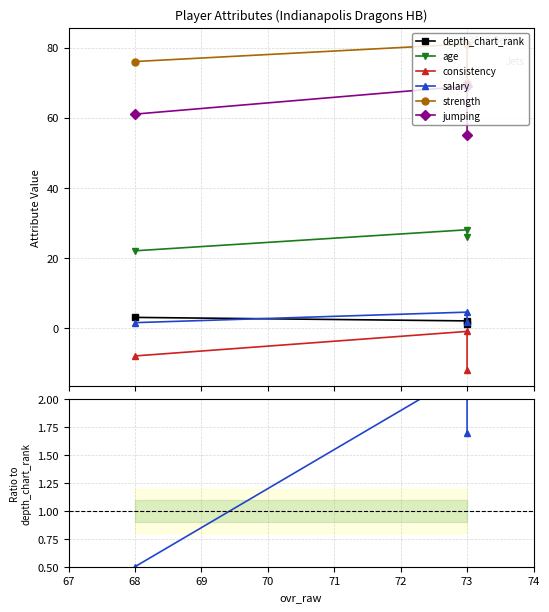

What is the value of the depth_chart_rank point at the 2nd from the left?

2.0